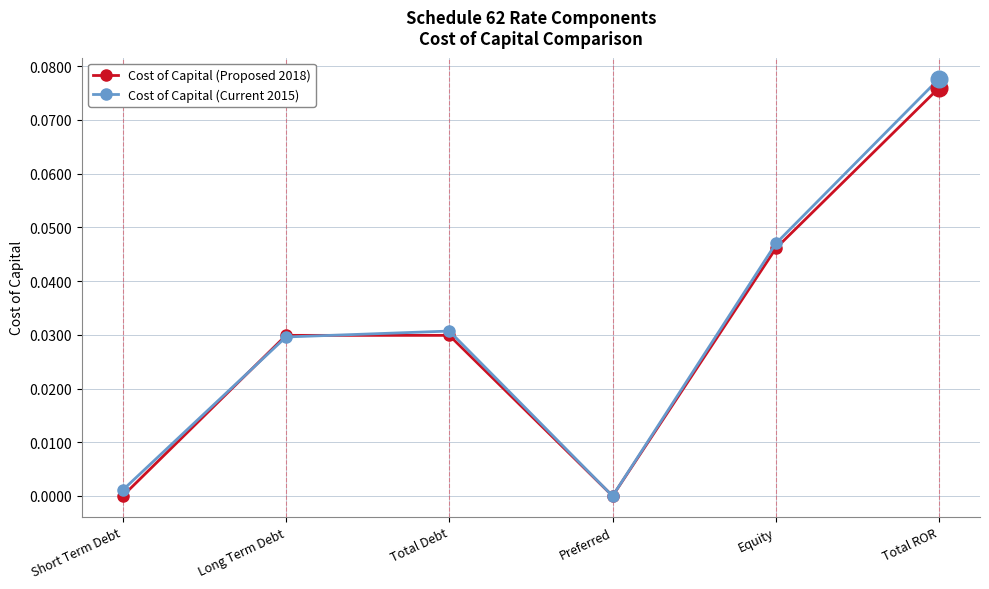

Which series ends up on top after the final intersection of Cost of Capital (Proposed 2018) and Cost of Capital (Current 2015)?

Cost of Capital (Current 2015)